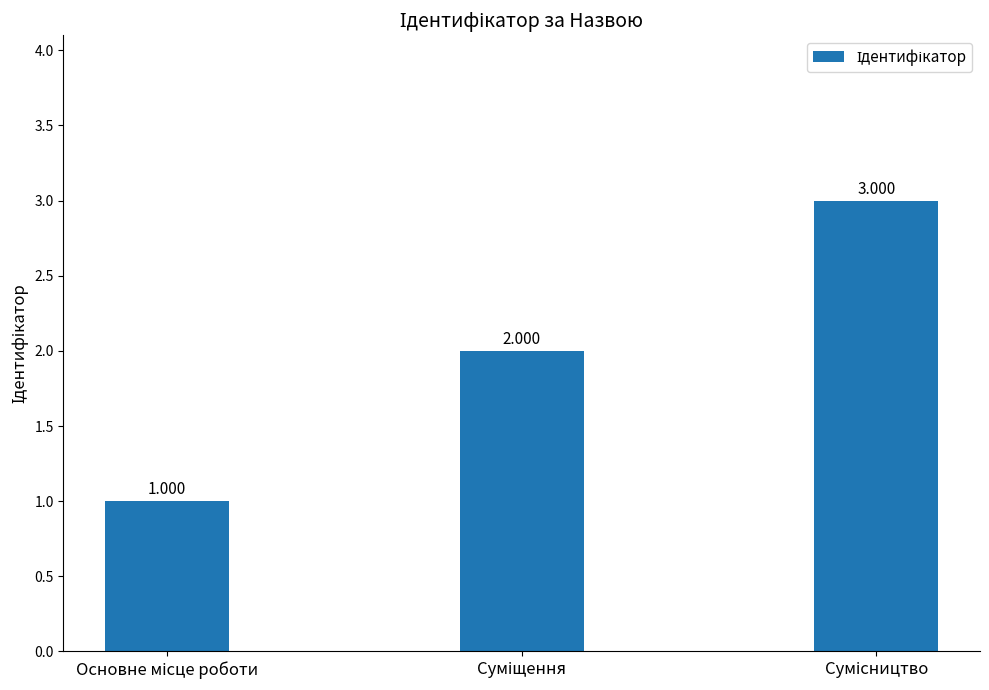

How many data points are less than 2?

1